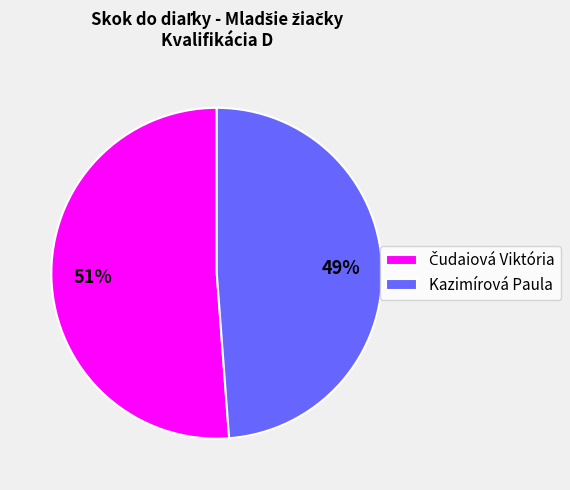

True or false: Kazimírová Paula accounts for 49% of the total.

True